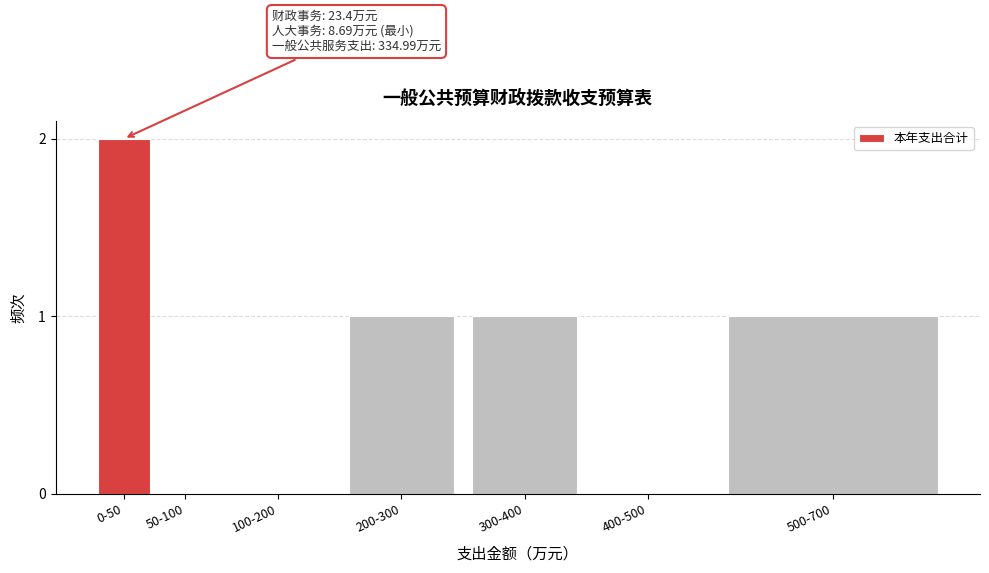

Reading left to right, list all the values displayed in this chart.

0-50=2	50-100=0	100-200=0	200-300=1	300-400=1	400-500=0	500-700=1